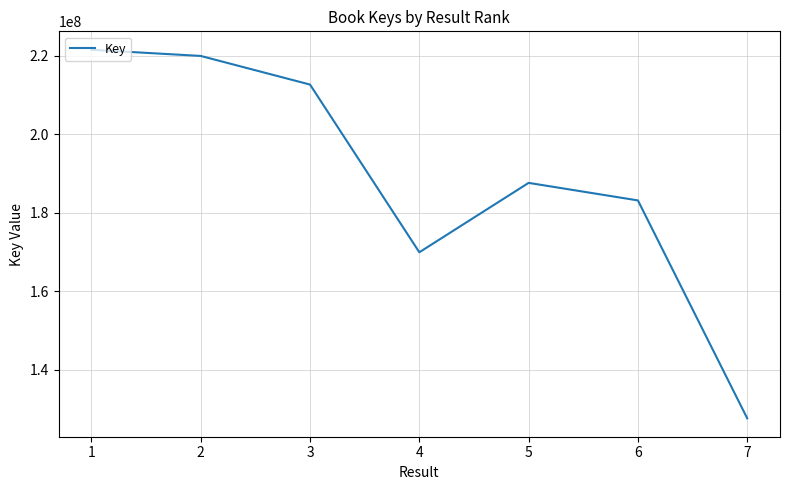

How many values are below 187583206?

3